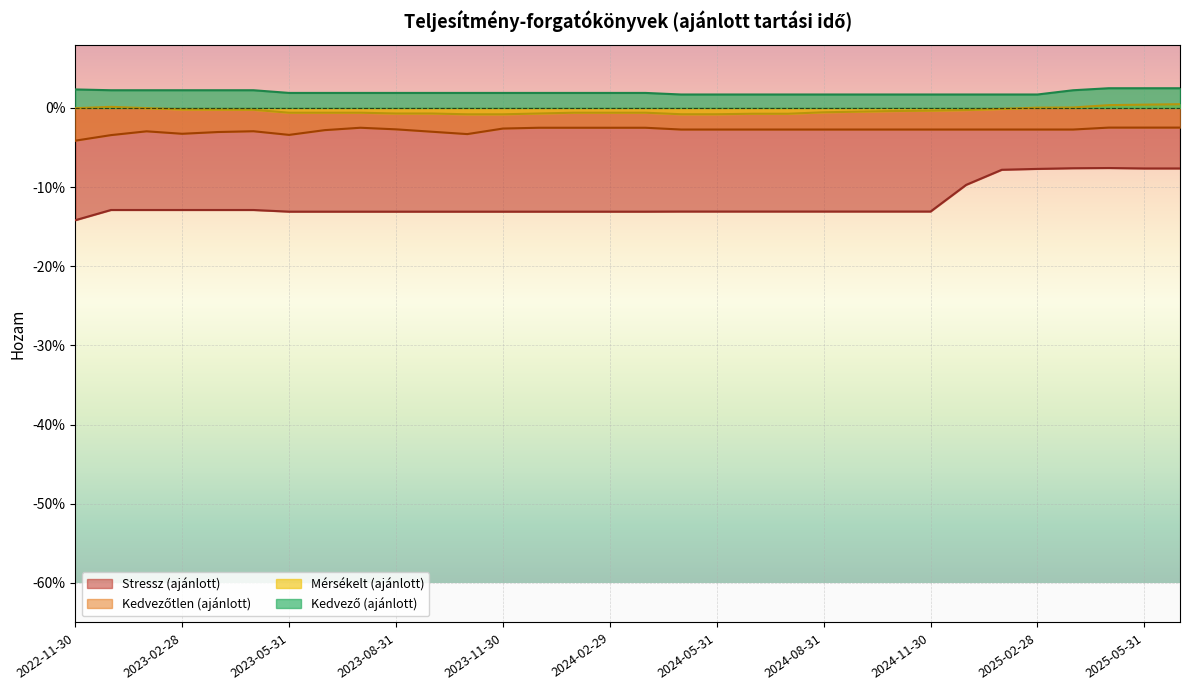

True or false: Mérsékelt (ajánlott) has a value of -0.0 at 2023-11-30.

False